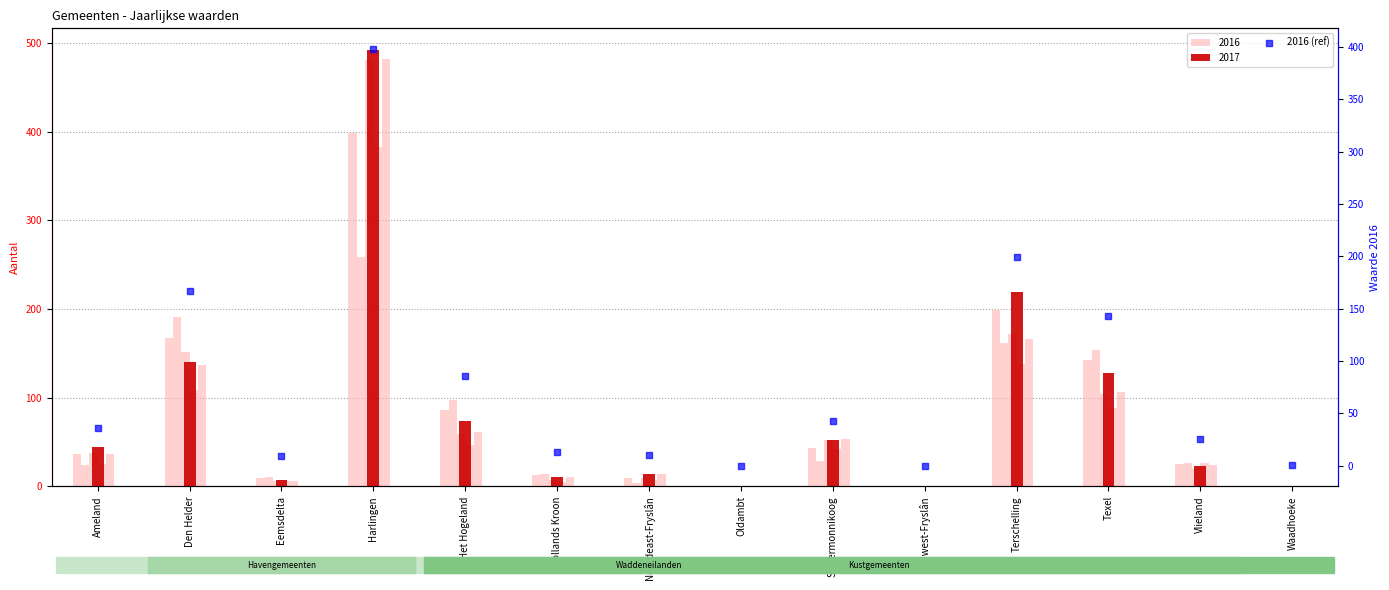

What is the change in value from Hollands Kroon to Oldambt?

-13